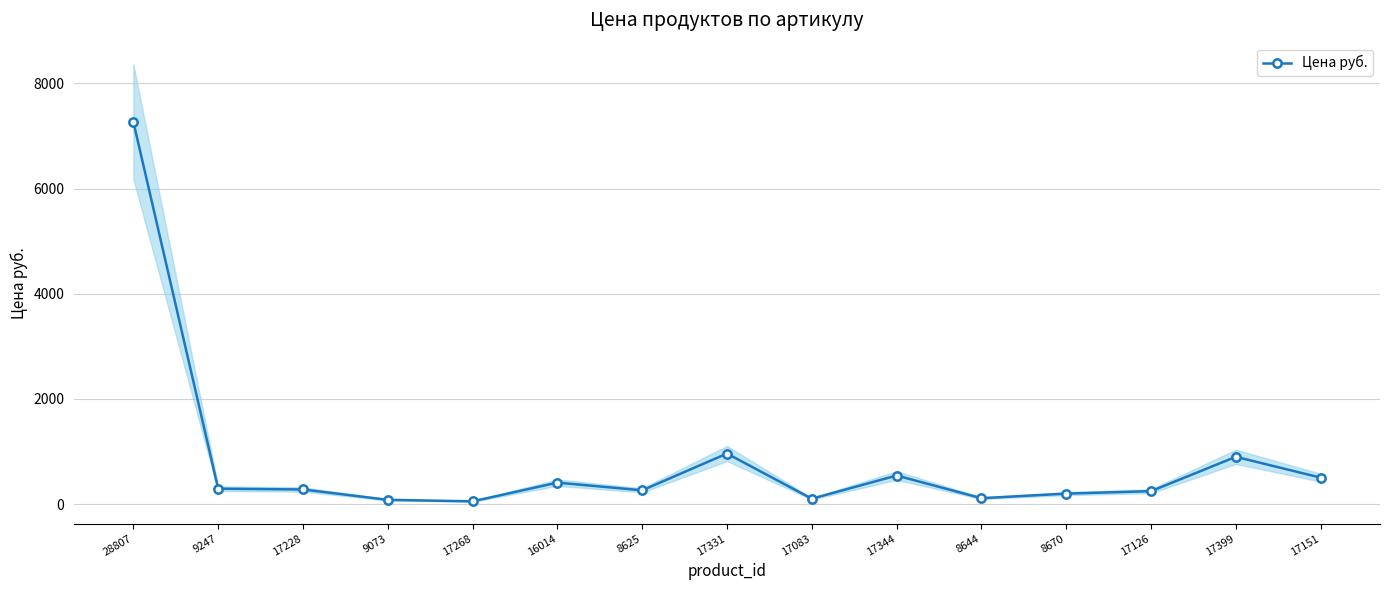

How many values exceed 278?

7